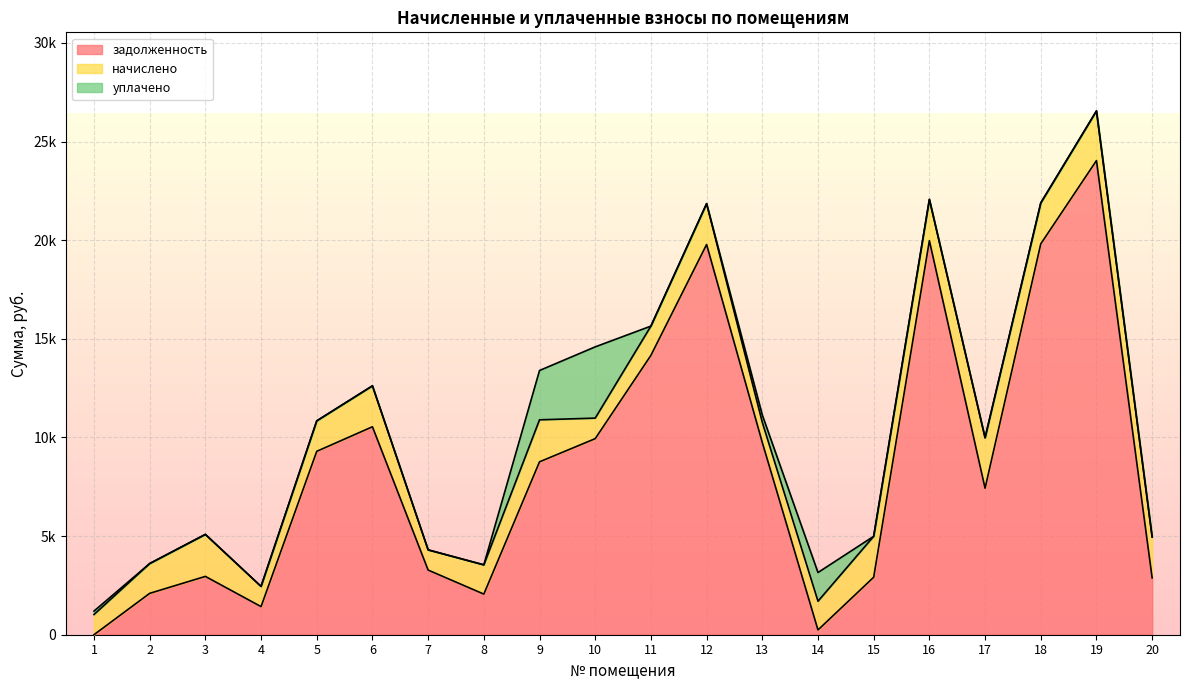

Is the value of задолженность at 14 greater than the value of уплачено at 10?

No